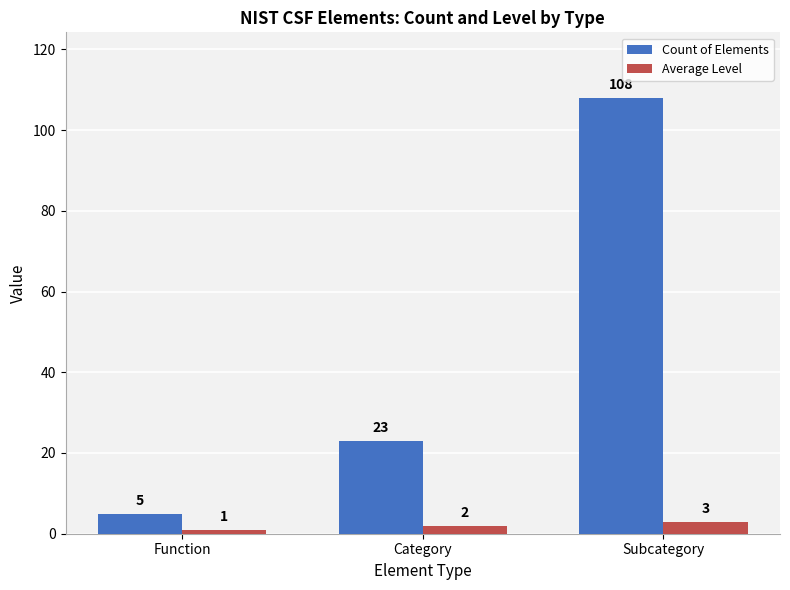

What is the difference between the maximum and minimum values in the Average Level series?

2